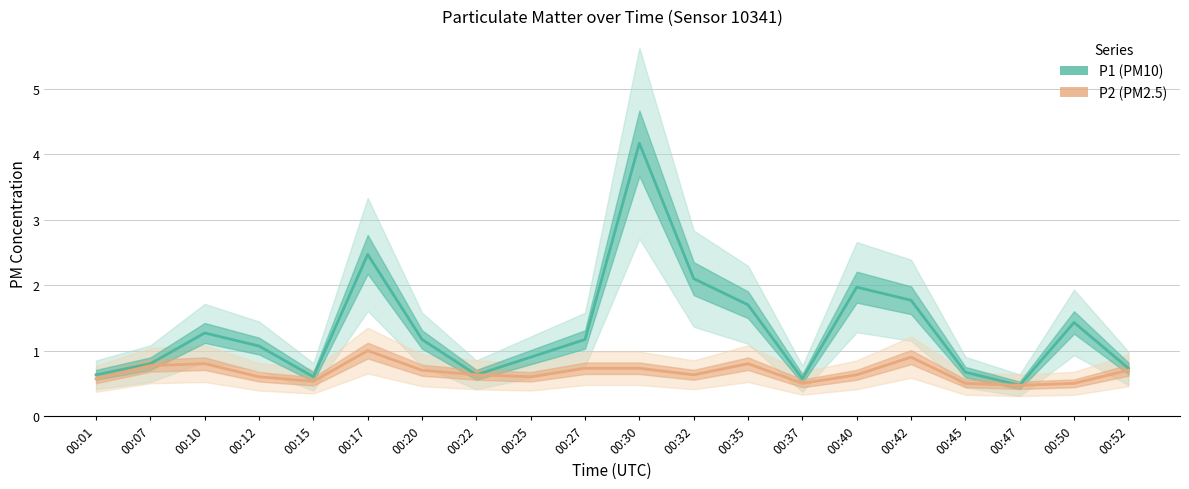

At which category does P2 (PM2.5) reach its first local peak?

00:10